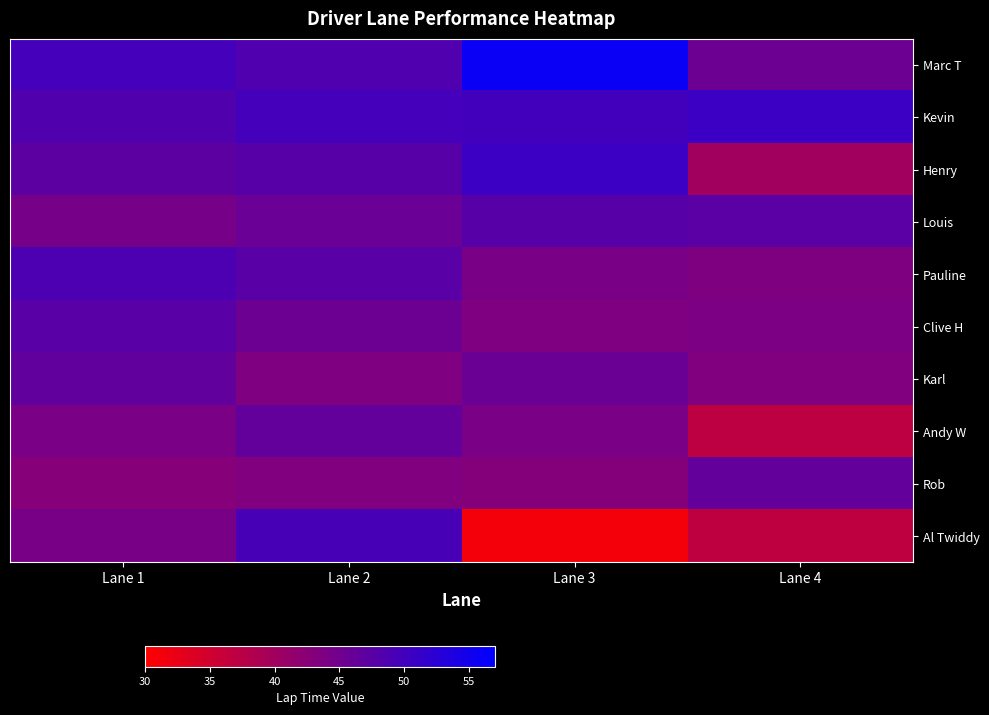

What is the difference between the highest and lowest values at Lane 4?

13.9